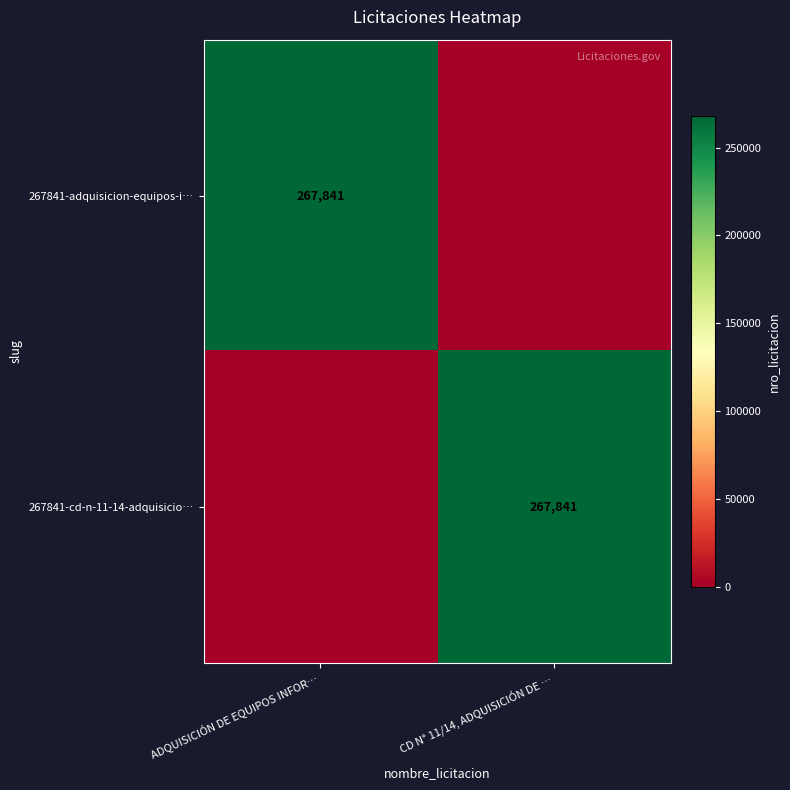

The value of 267841-cd-n-11-14-adquisicio… at CD N° 11/14, ADQUISICIÓN DE … is 267841. True or false?

True